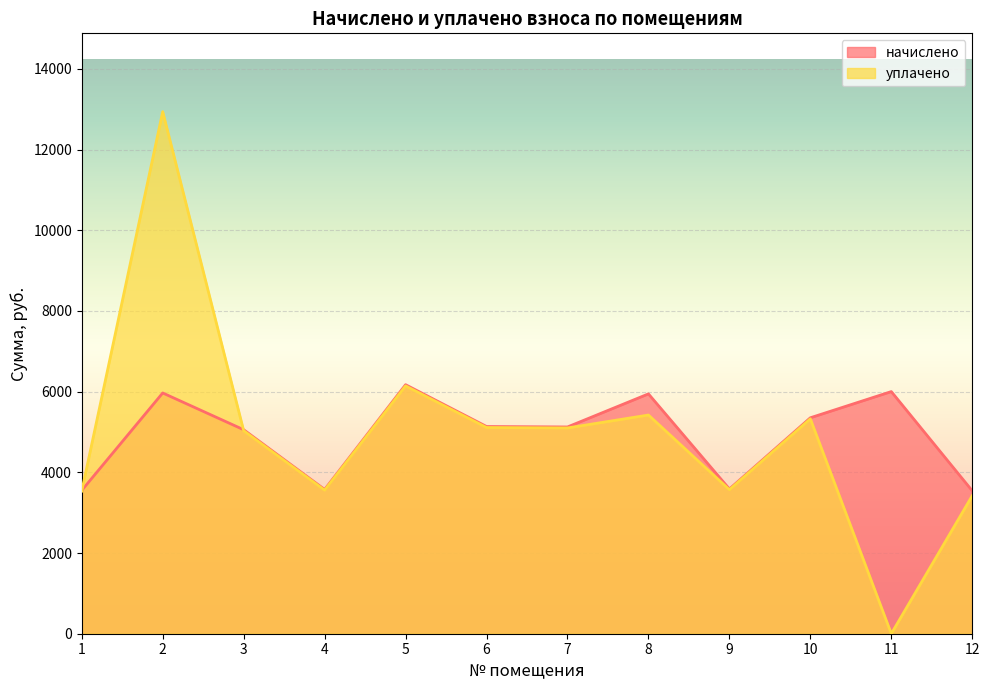

How many lines are shown in the chart?

2